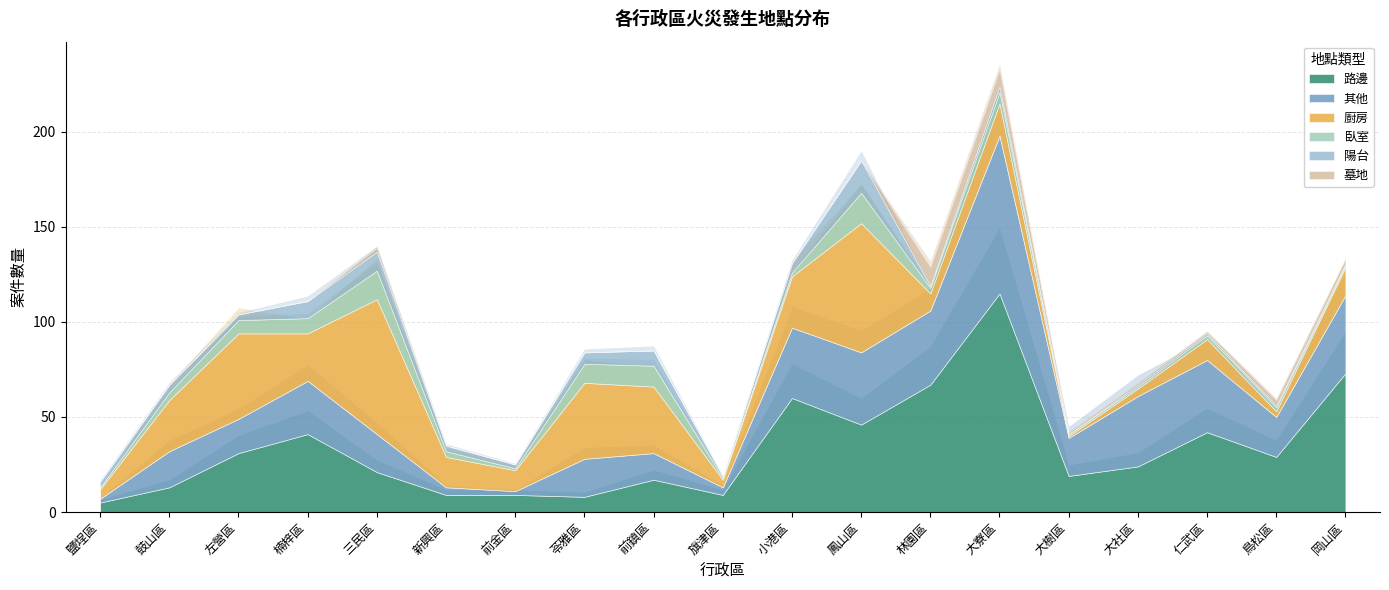

Reading left to right, extract all data points from this chart.

路邊: 鹽埕區=5	鼓山區=13	左營區=31	楠梓區=41	三民區=21	新興區=9	前金區=9	苓雅區=8	前鎮區=17	旗津區=9	小港區=60	鳳山區=46	林園區=67	大寮區=115	大樹區=19	大社區=24	仁武區=42	鳥松區=29	岡山區=73
其他: 鹽埕區=2	鼓山區=19	左營區=18	楠梓區=28	三民區=20	新興區=4	前金區=2	苓雅區=20	前鎮區=14	旗津區=4	小港區=37	鳳山區=38	林園區=39	大寮區=83	大樹區=20	大社區=37	仁武區=38	鳥松區=21	岡山區=41
廚房: 鹽埕區=5	鼓山區=27	左營區=45	楠梓區=25	三民區=71	新興區=16	前金區=11	苓雅區=40	前鎮區=35	旗津區=4	小港區=27	鳳山區=68	林園區=9	大寮區=17	大樹區=1	大社區=4	仁武區=11	鳥松區=3	岡山區=15
臥室: 鹽埕區=1	鼓山區=4	左營區=7	楠梓區=8	三民區=15	新興區=3	前金區=1	苓雅區=10	前鎮區=11	旗津區=1	小港區=2	鳳山區=16	林園區=3	大寮區=6	大樹區=1	大社區=1	仁武區=2	鳥松區=2	岡山區=1
陽台: 鹽埕區=3	鼓山區=4	左營區=3	楠梓區=9	三民區=10	新興區=3	前金區=2	苓雅區=6	前鎮區=8	旗津區=1	小港區=5	鳳山區=17	林園區=1	大寮區=3	大樹區=0	大社區=1	仁武區=1	鳥松區=1	岡山區=1
墓地: 鹽埕區=0	鼓山區=0	左營區=0	楠梓區=0	三民區=2	新興區=0	前金區=0	苓雅區=0	前鎮區=0	旗津區=0	小港區=0	鳳山區=0	林園區=10	大寮區=9	大樹區=1	大社區=1	仁武區=1	鳥松區=3	岡山區=2